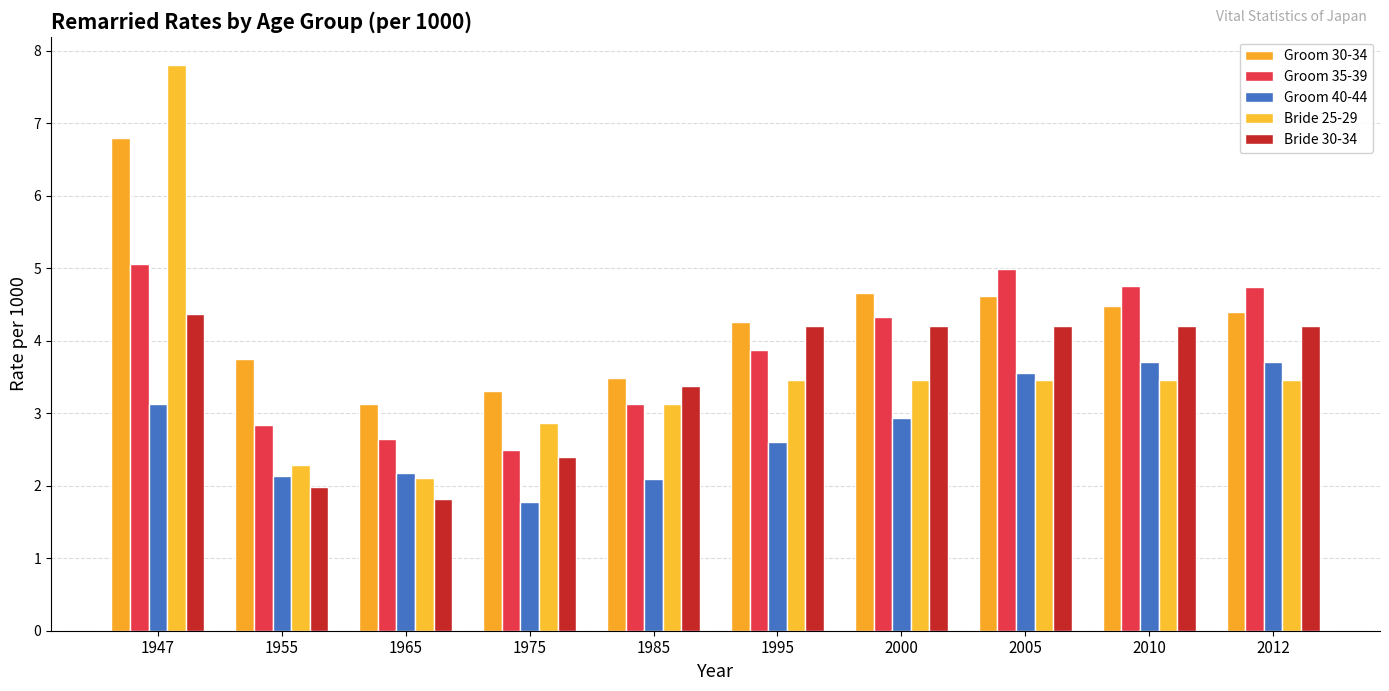

Between 2010 and 1975, which is larger?

2010